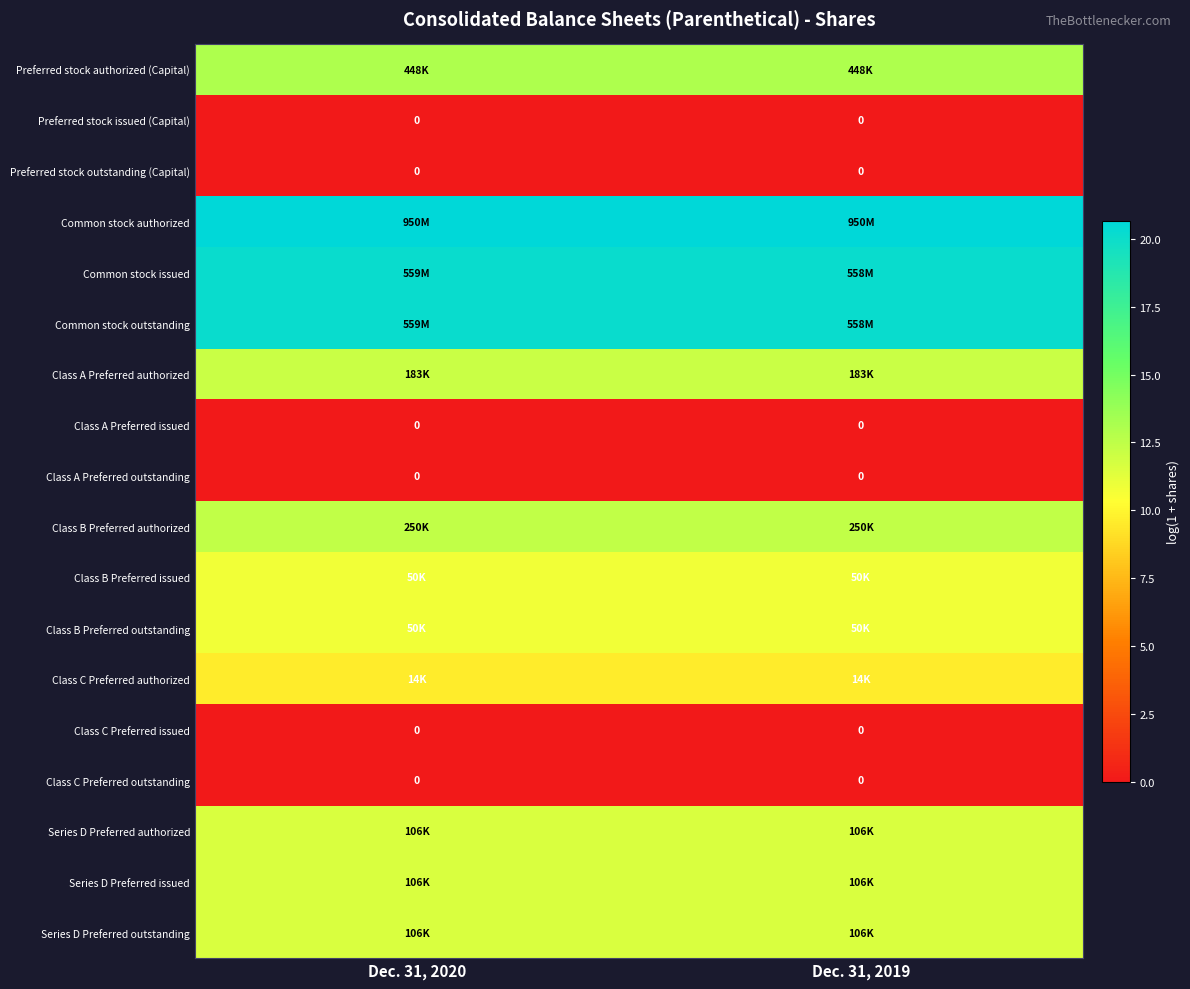

What is the lowest value of the Series D Preferred issued series?

11.6